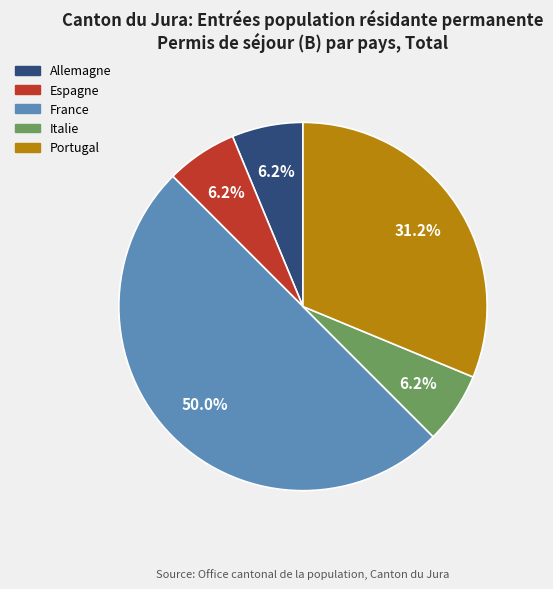

Which has a higher value, Espagne or France?

France